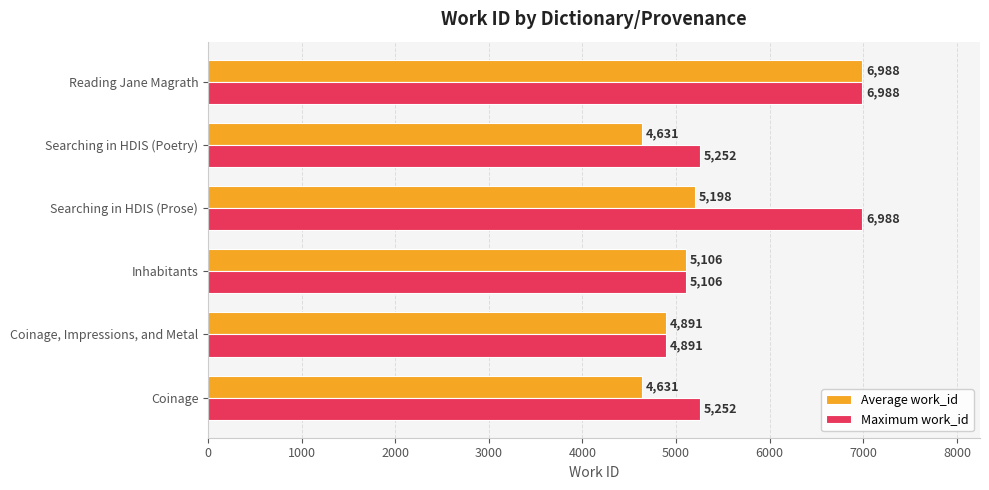

Between Coinage and Searching in HDIS (Prose), which series saw the biggest shift?

Maximum work_id